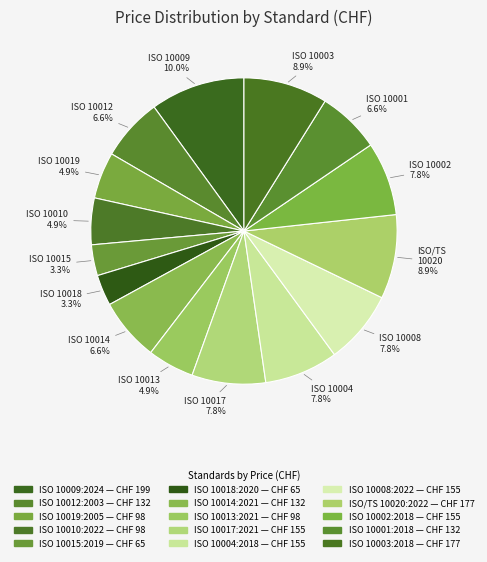

To the nearest percent, what percentage of the pie is ISO 10002:2018?

8%